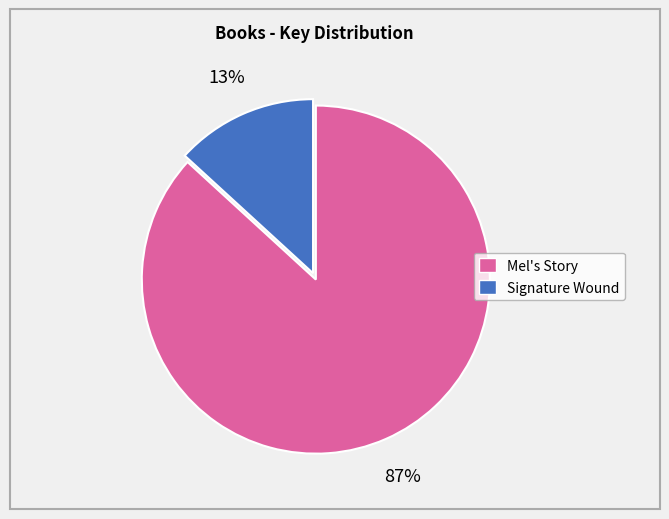

Is there a majority slice in this chart?

Yes